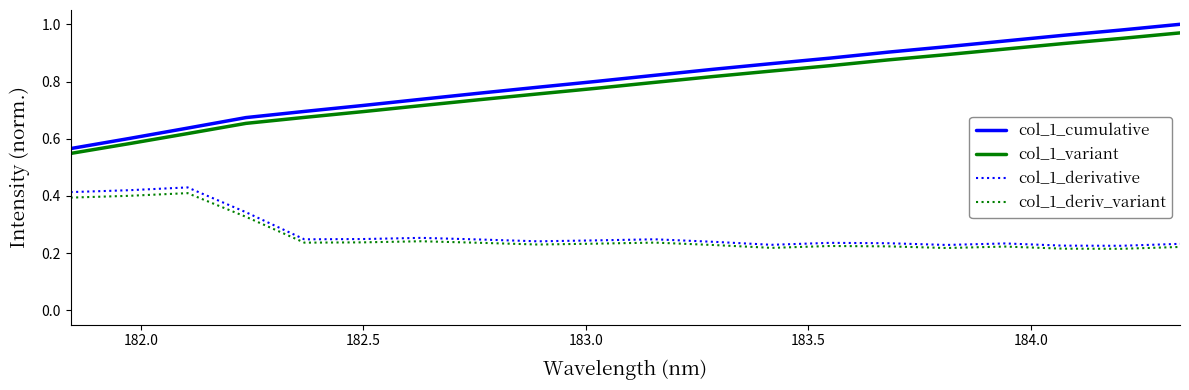

True or false: col_1_deriv_variant and col_1_cumulative intersect in this chart.

False